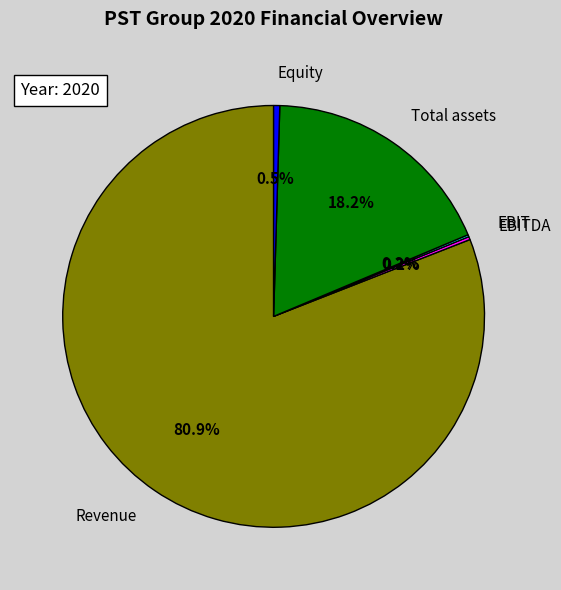

To the nearest percent, what is the combined percentage of Total assets and EBITDA?

18%